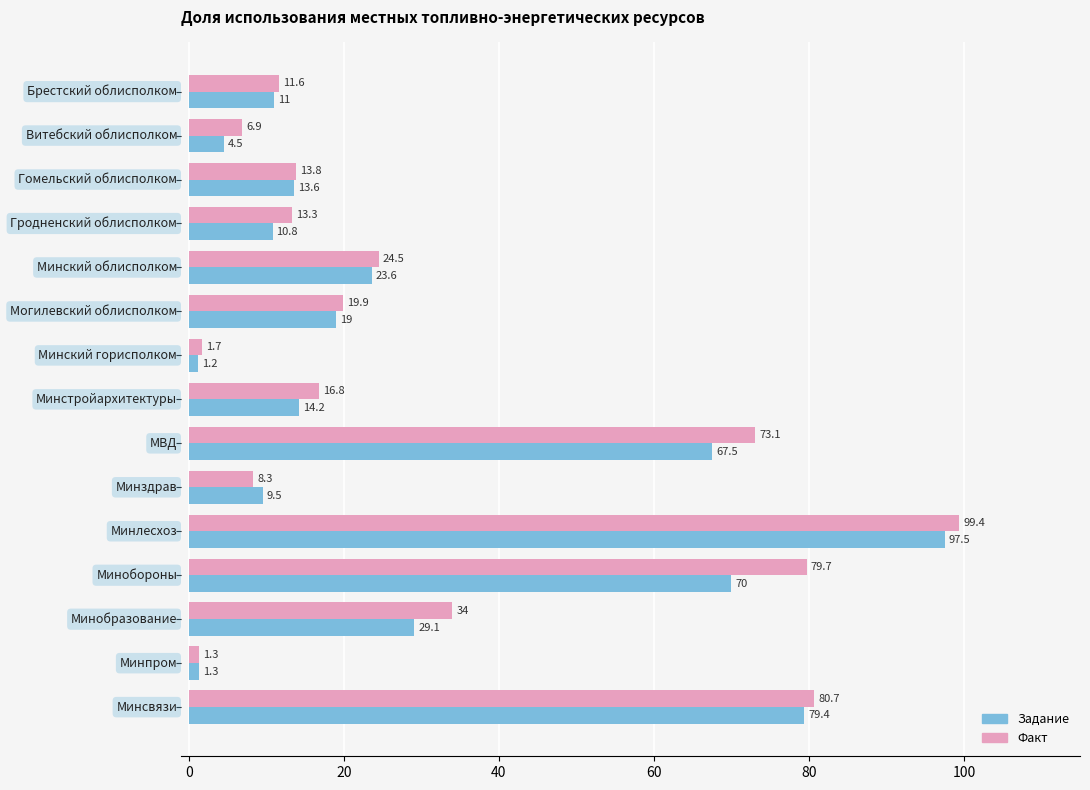

What is the minimum value for Задание?

1.2